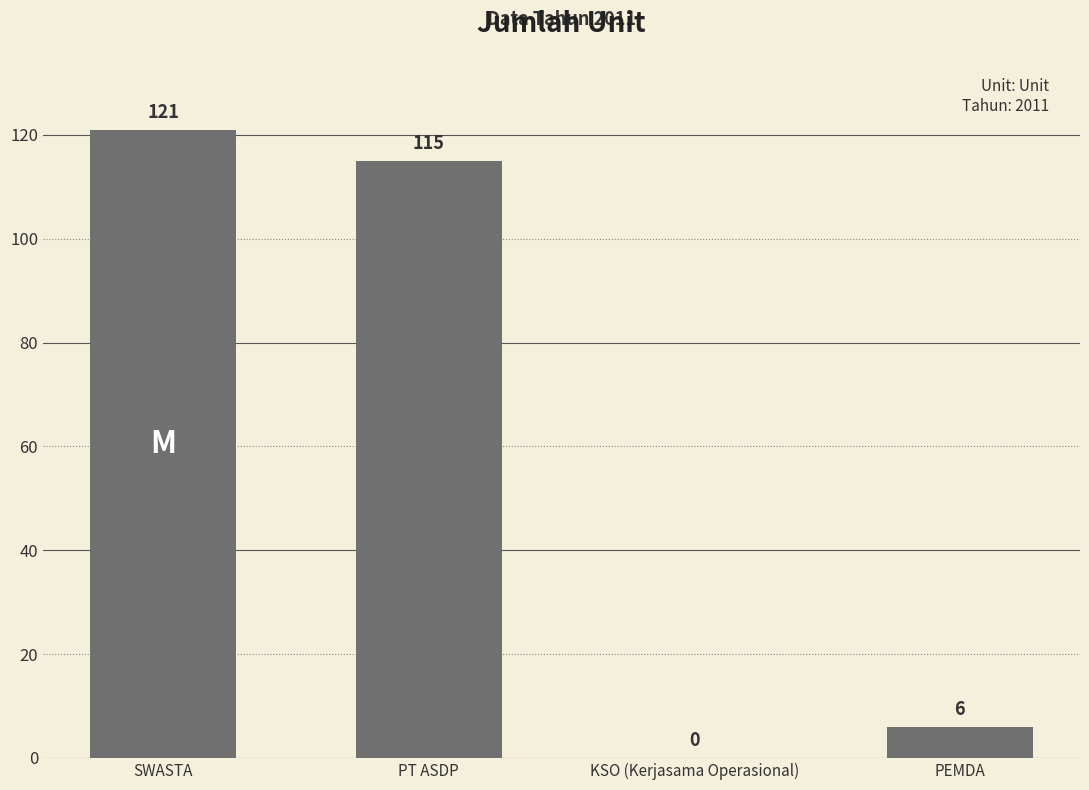

Are the bars horizontal?

No